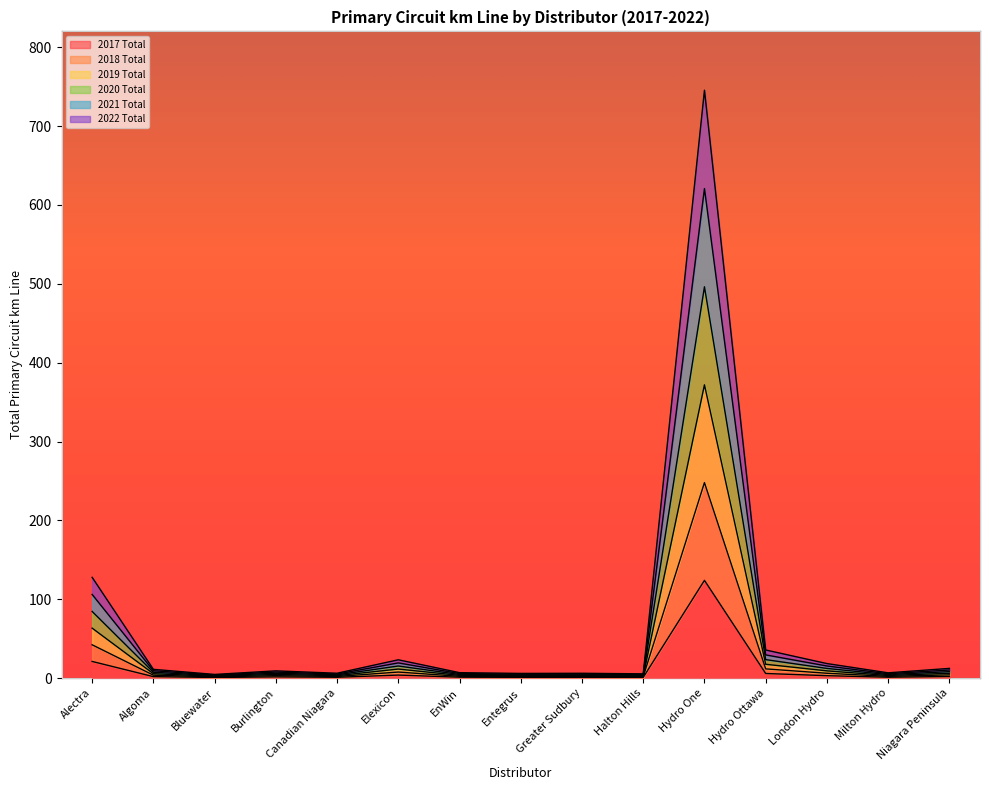

What position from the left is Halton Hills?

10